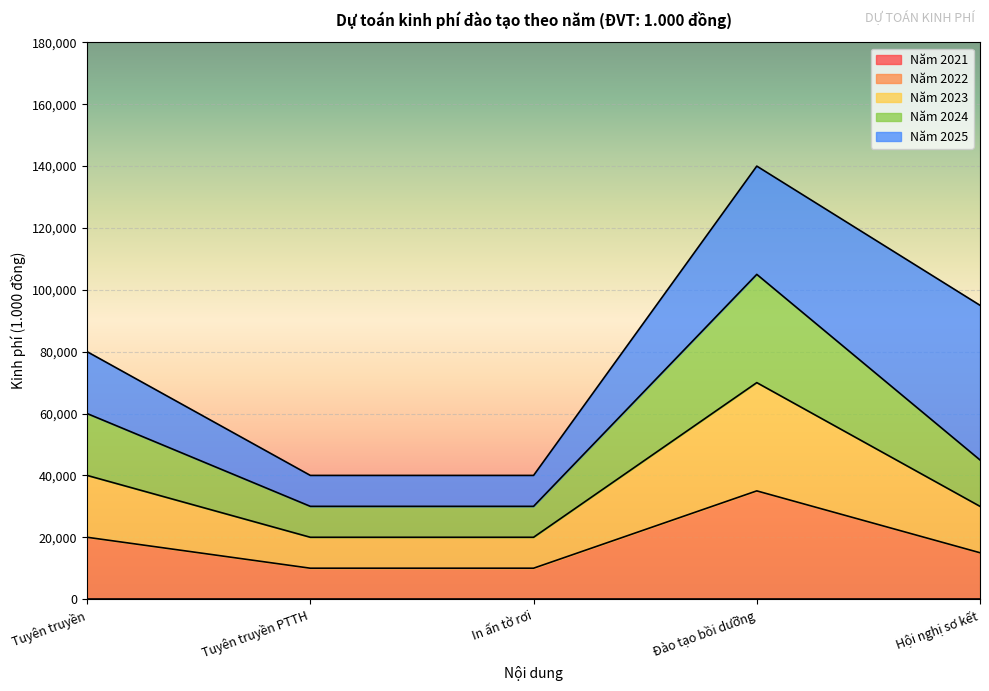

What is the label of the 1st point from the left?

Tuyên truyền